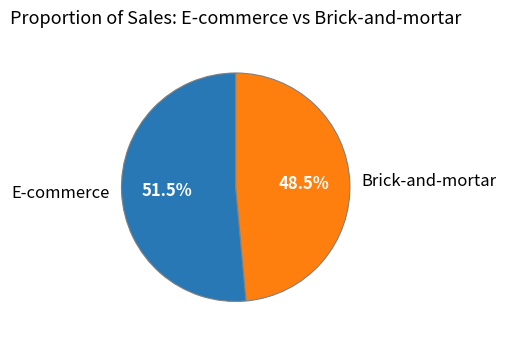

Which has a higher value, Brick-and-mortar or E-commerce?

E-commerce